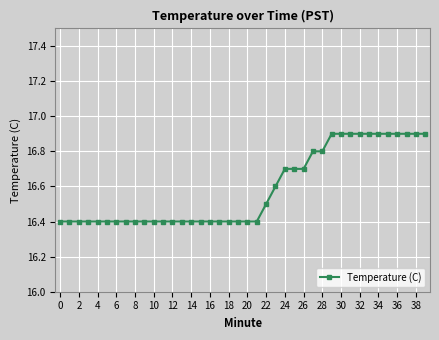

Count the number of data series in this chart.

1